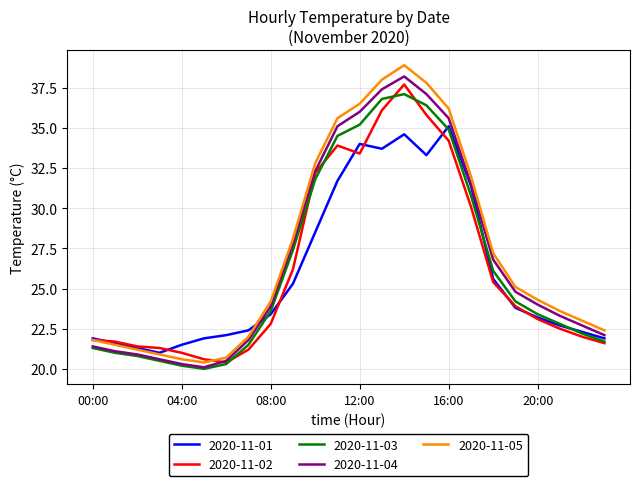

What is the minimum value shown in the chart?

20.0